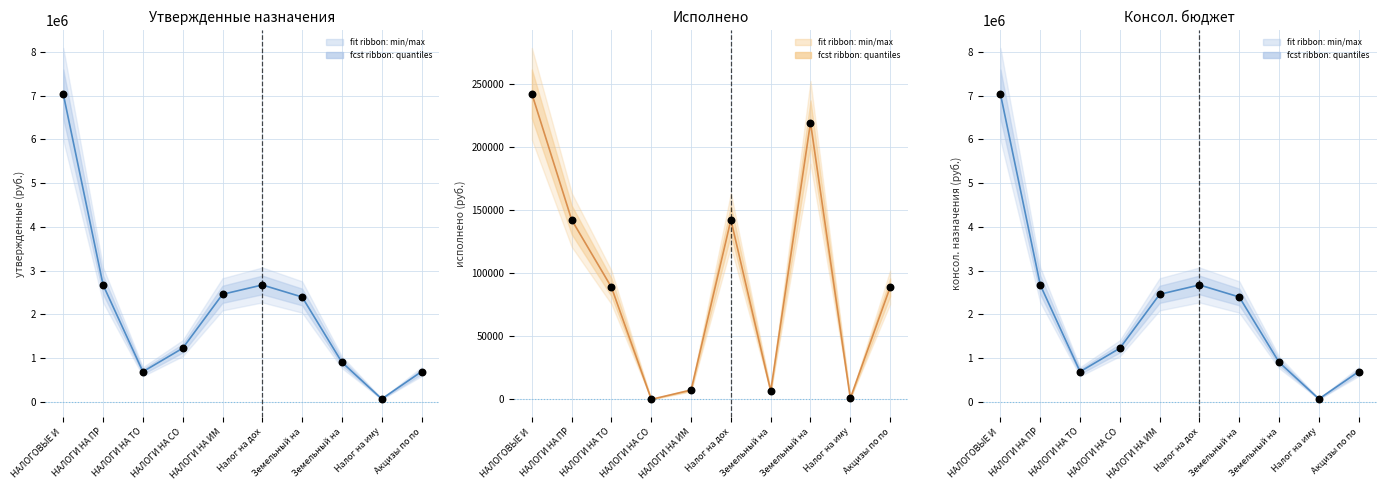

Is the value of Исполнено (сельских поселений) at Земельный на greater than the value of Утвержденные назначения (сельских поселений) at НАЛОГИ НА ПР?

No